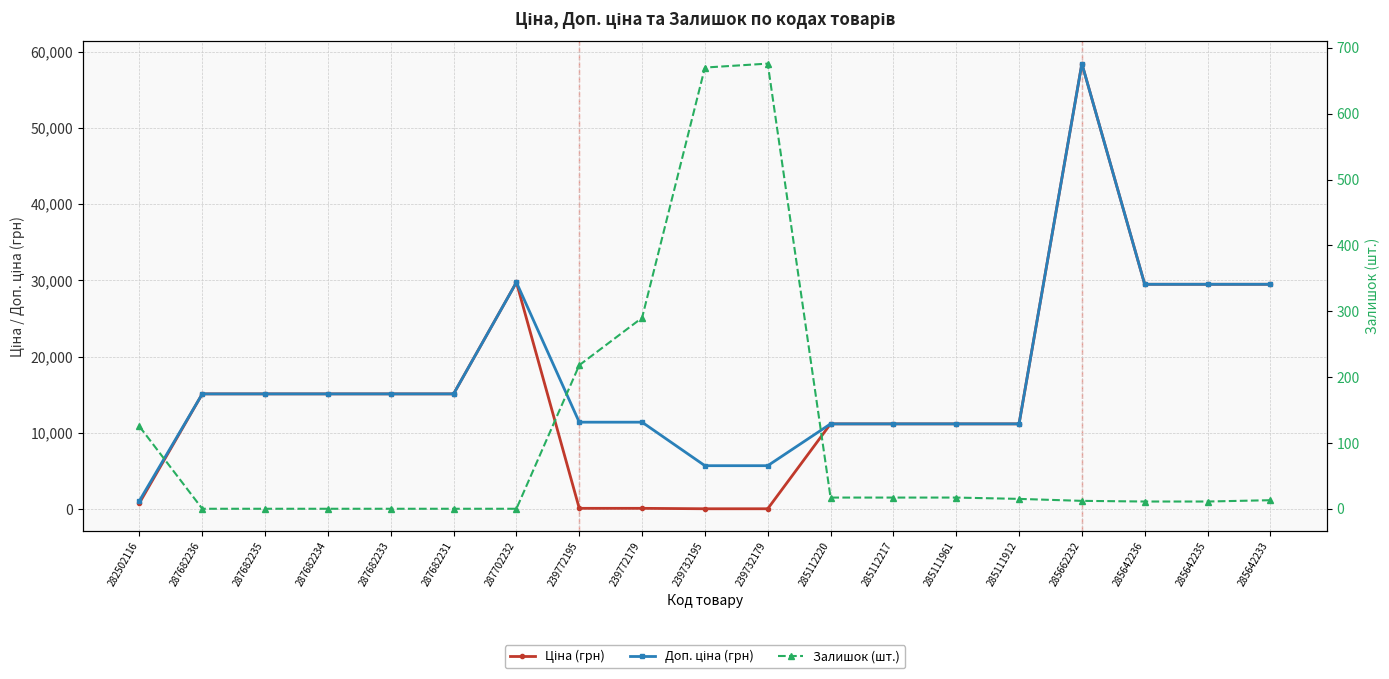

What is the difference between the highest and lowest values at 287682236?

15120.0